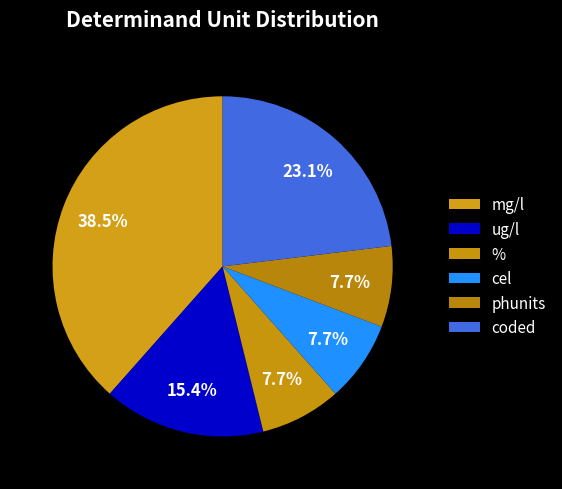

Does phunits represent more than half of the total?

No